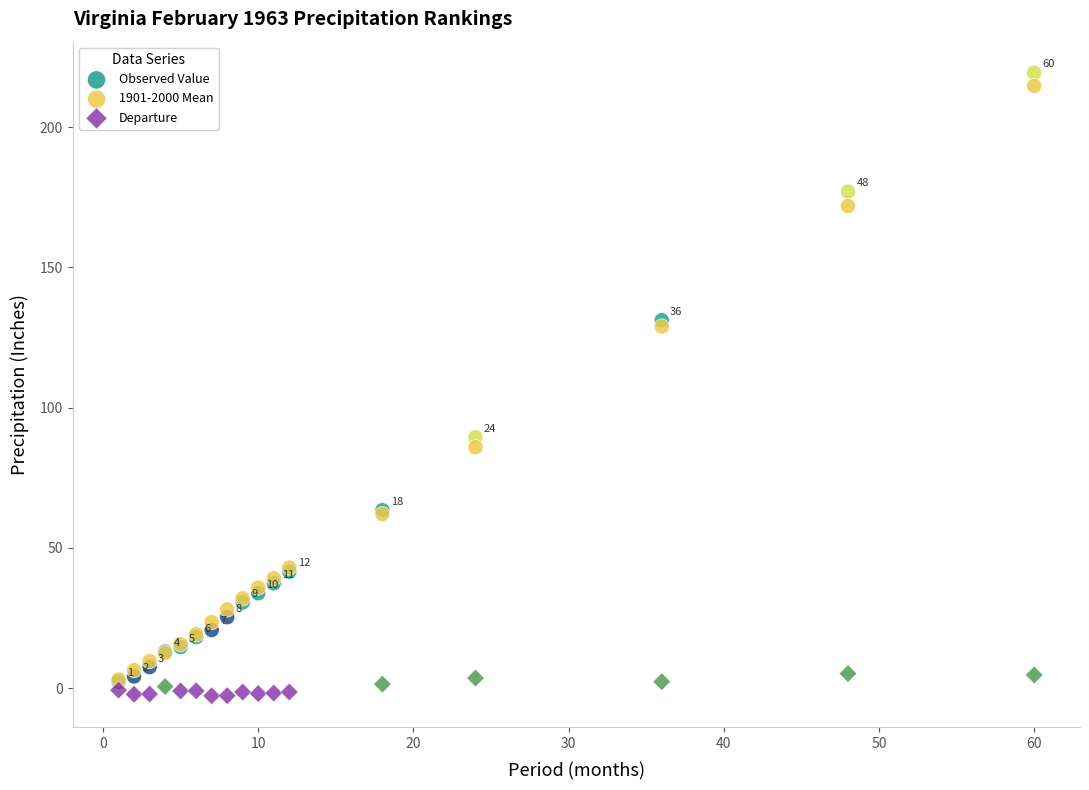

Which series has the widest spread of Y values?

Observed Value